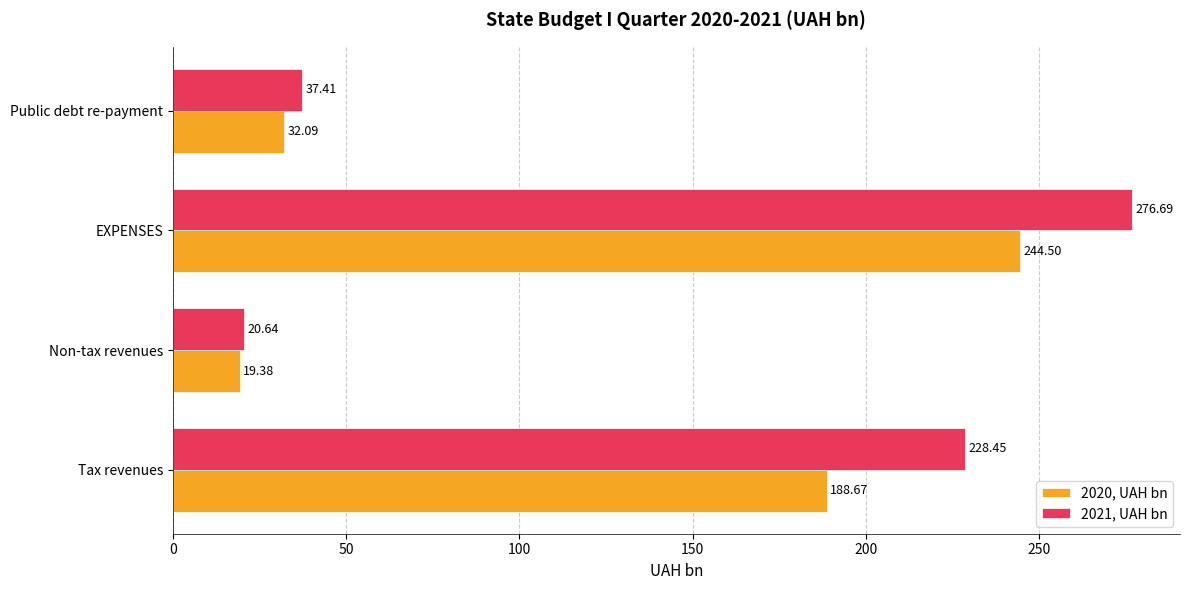

Which series has the widest spread of values?

2021, UAH bn